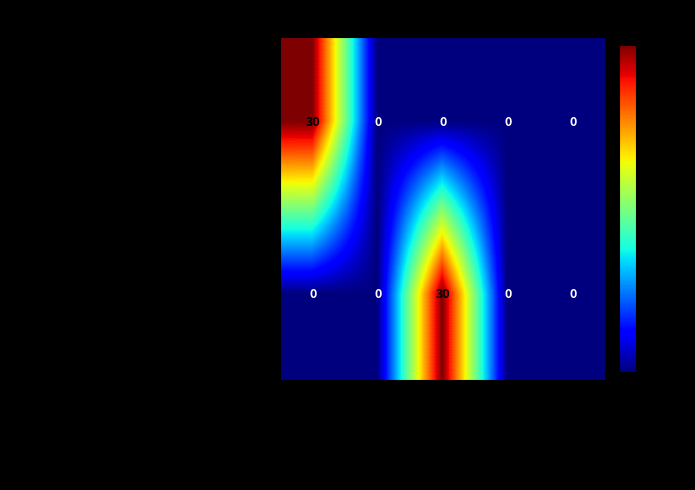

What is the maximum value shown in the chart?

30